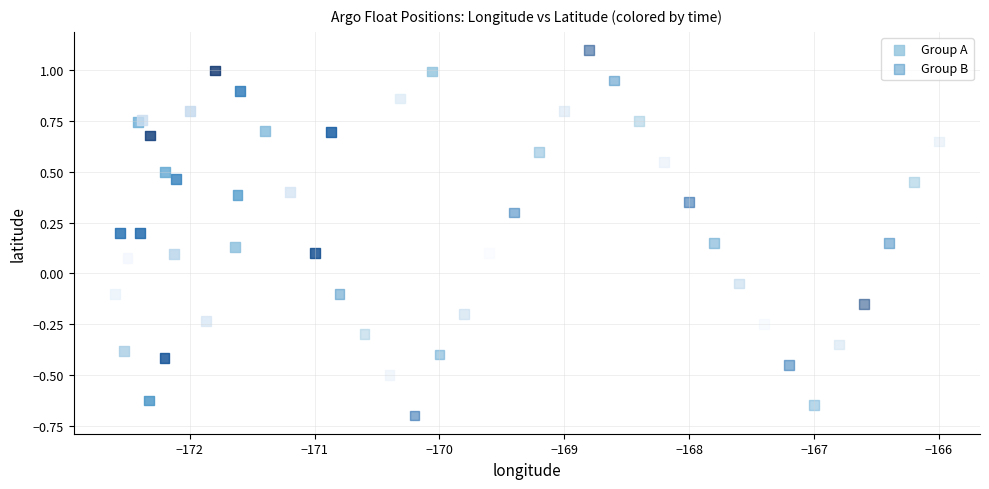

Which series reaches the maximum Y coordinate?

Group B